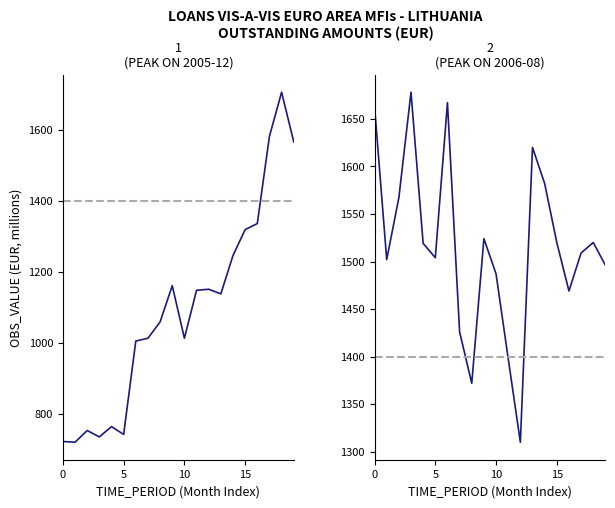

Reading left to right, extract all data points from this chart.

2004-06=723	2004-07=721	2004-08=754	2004-09=736	2004-10=765	2004-11=743	2004-12=1006	2005-01=1014	2005-02=1060	2005-03=1162	2005-04=1014	2005-05=1149	2005-06=1152	2005-07=1139	2005-08=1247	2005-09=1320	2005-10=1337	2005-11=1583	2005-12=1707	2006-01=1567	2006-02=1663	2006-03=1502	2006-04=1567	2006-05=1678	2006-06=1519	2006-07=1504	2006-08=1667	2006-09=1426	2006-10=1372	2006-11=1524	2006-12=1487	2007-01=1398	2007-02=1310	2007-03=1620	2007-04=1582	2007-05=1520	2007-06=1469	2007-07=1509	2007-08=1520	2007-09=1496